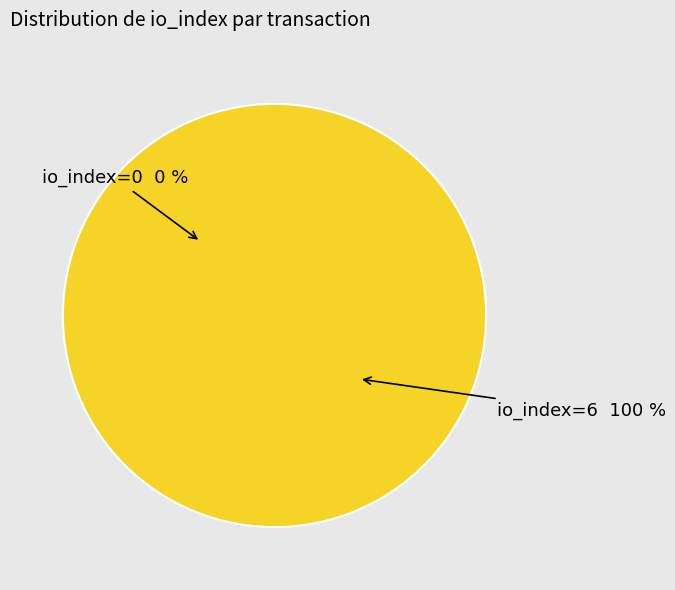

How many slices are in this pie chart?

2